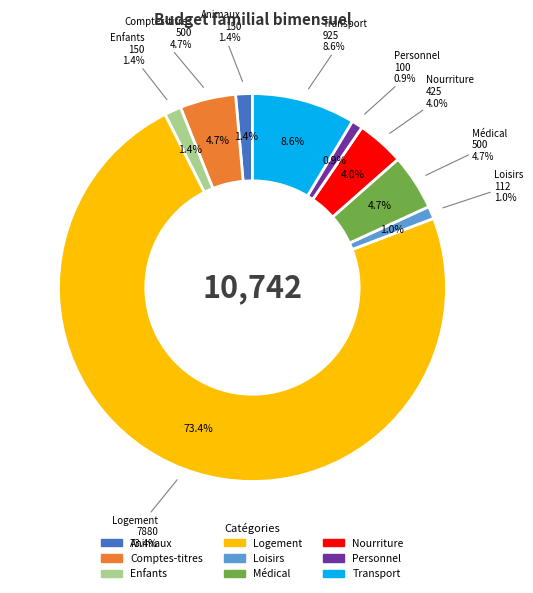

To the nearest percent, what portion does Comptes-titres represent?

5%